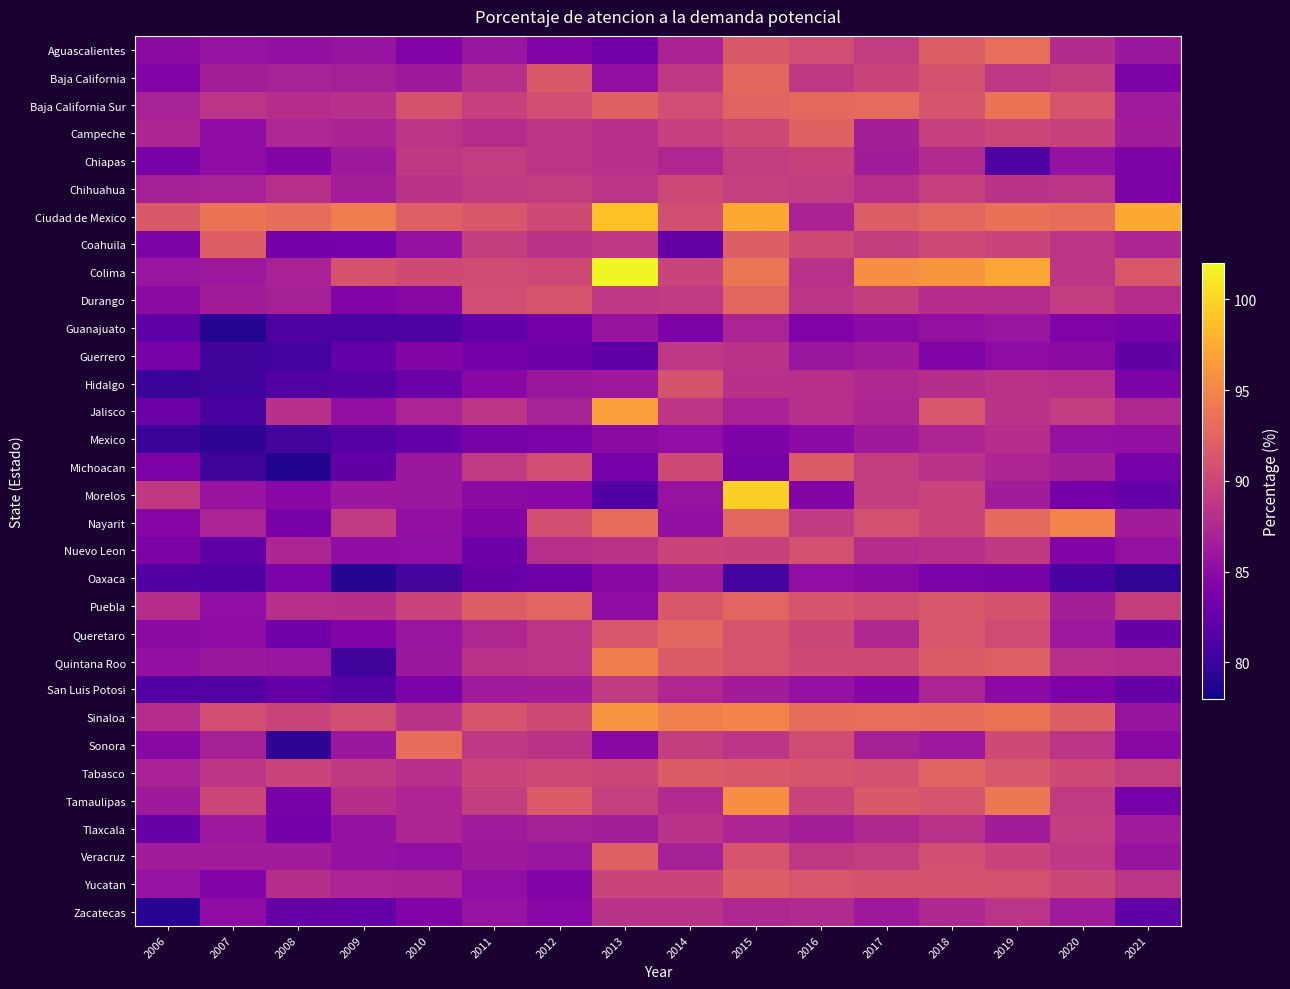

Rank the series by their maximum value, from highest to lowest.

Colima, Morelos, Ciudad de Mexico, Jalisco, Sinaloa, Tamaulipas, Nayarit, Quintana Roo, Baja California Sur, Aguascalientes, Sonora, Baja California, Durango, Queretaro, Puebla, Tabasco, Campeche, Veracruz, Coahuila, Yucatan, Michoacan, Hidalgo, Nuevo Leon, Chihuahua, Chiapas, Tlaxcala, San Luis Potosi, Guerrero, Zacatecas, Mexico, Guanajuato, Oaxaca